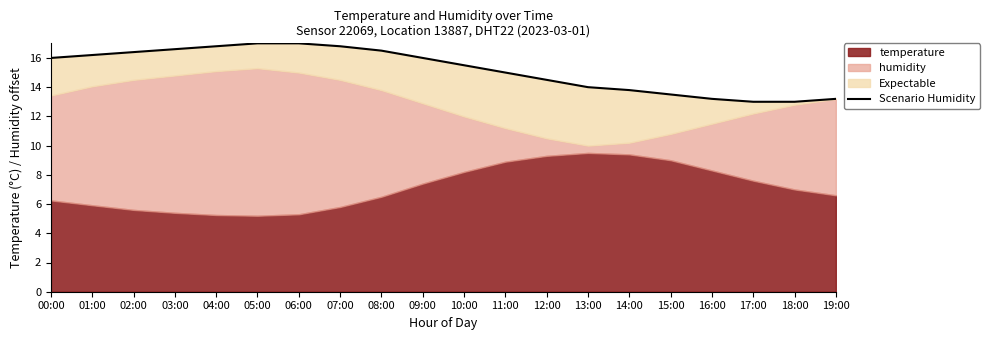

What is the change in value from 03:00 to 19:00?

-3.4